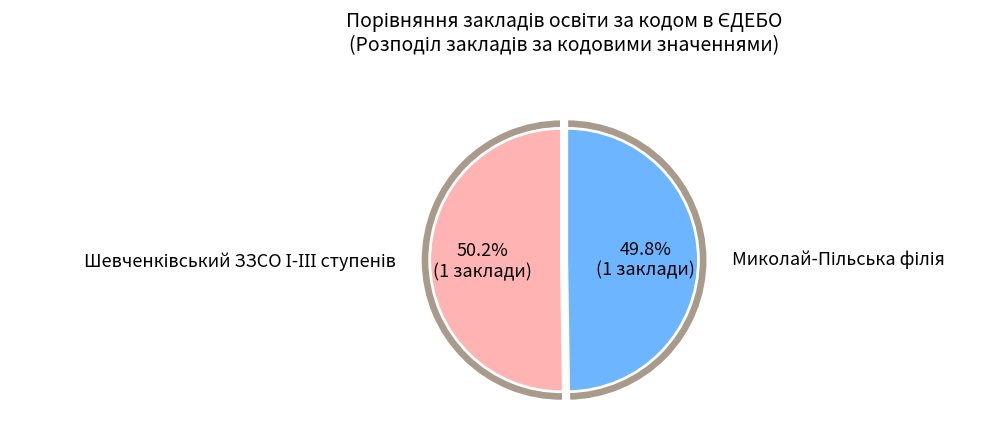

What percentage is the Шевченківський ЗЗСО І-ІІІ ступенів slice, to the nearest percent?

50%